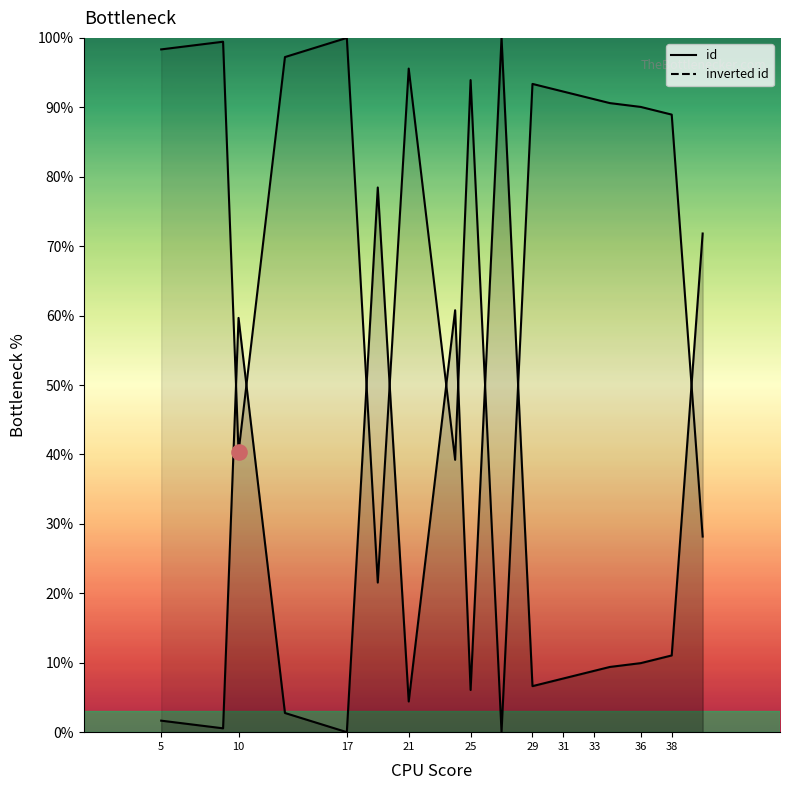

Which has a higher value, 38 or 13?

38